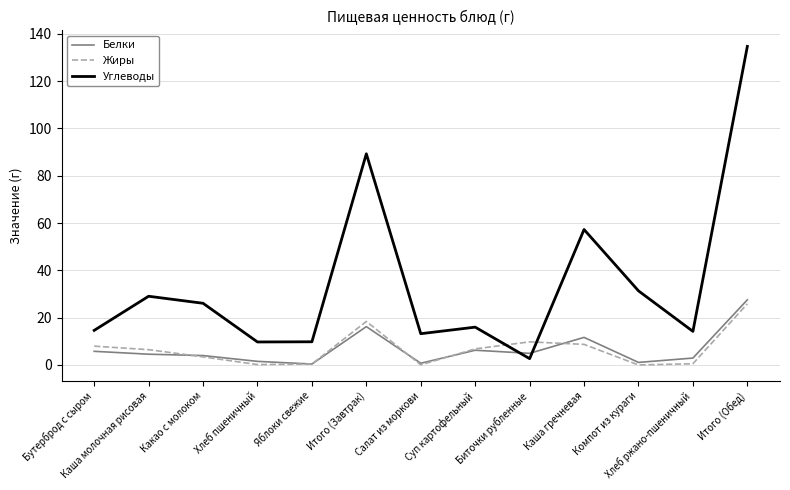

Where is the first local maximum for Жиры?

Итого (Завтрак)